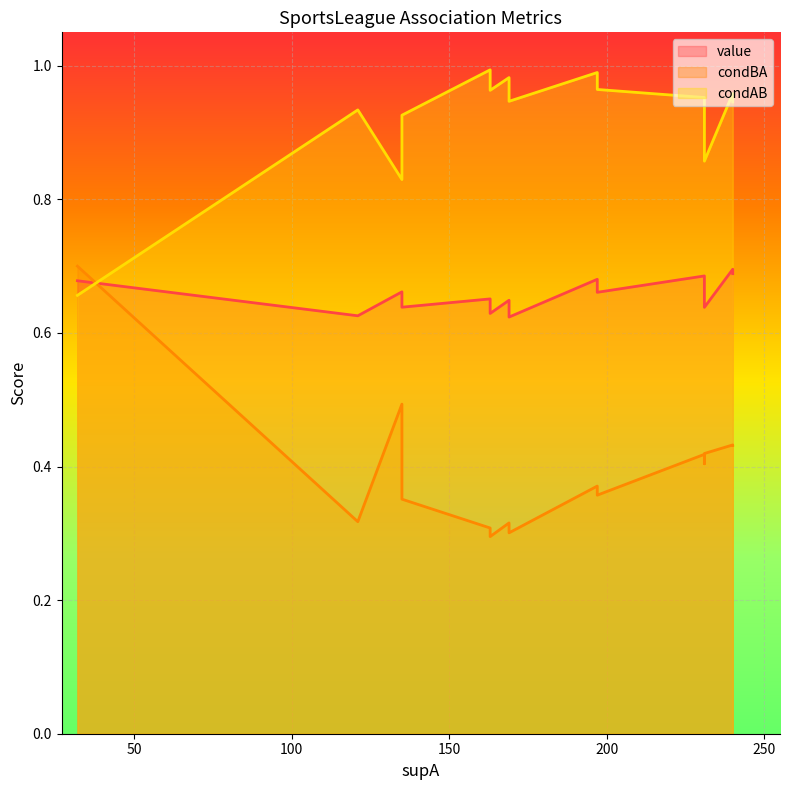

What are all the series names shown in the legend?

value, condBA, condAB